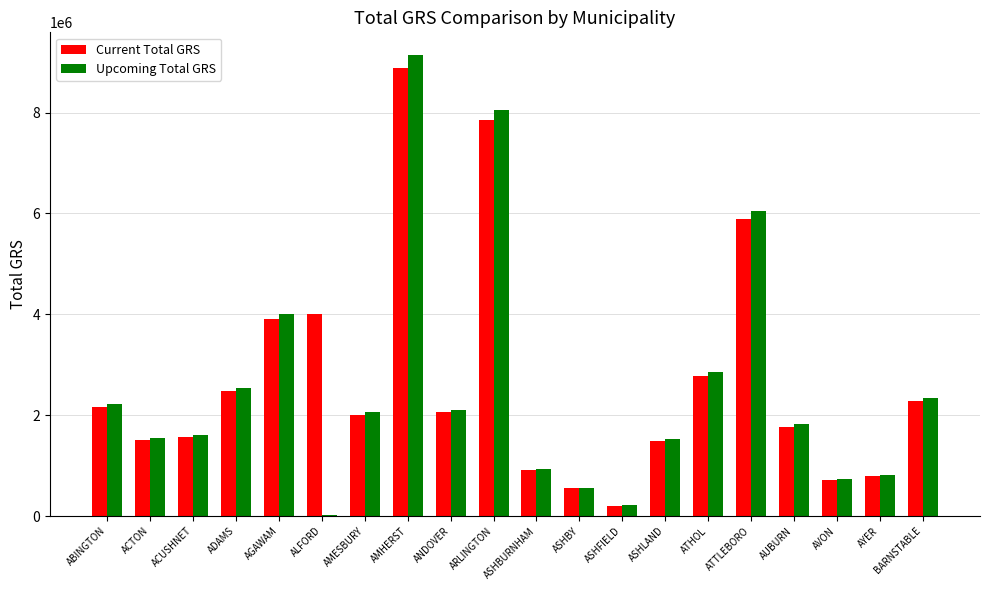

Which series has the largest range (max minus min)?

Upcoming Total GRS